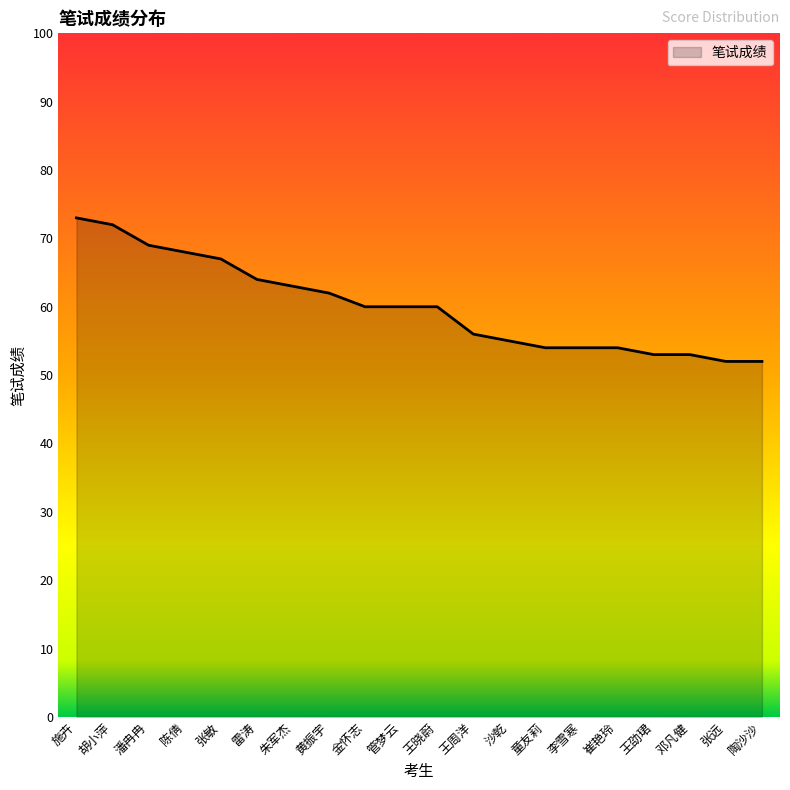

Is it true that the value at 张远 is 26?

False